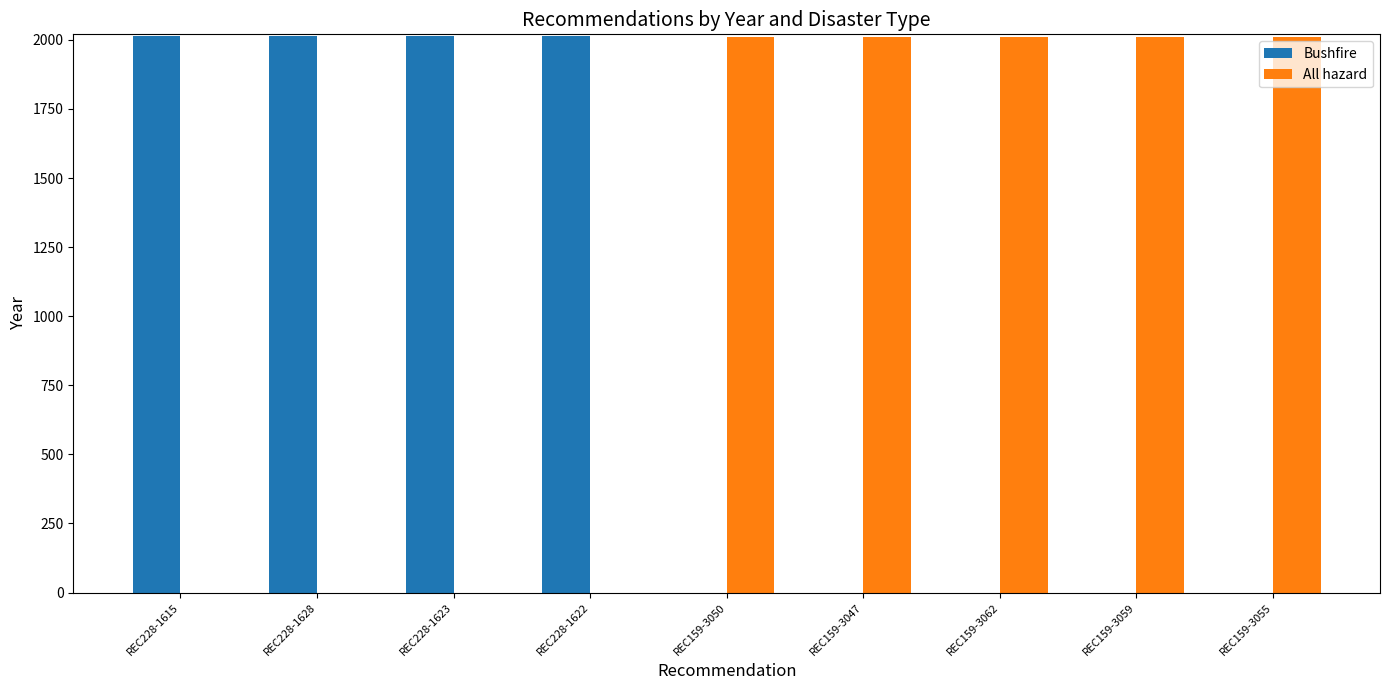

What is the average value of the Bushfire series?

895